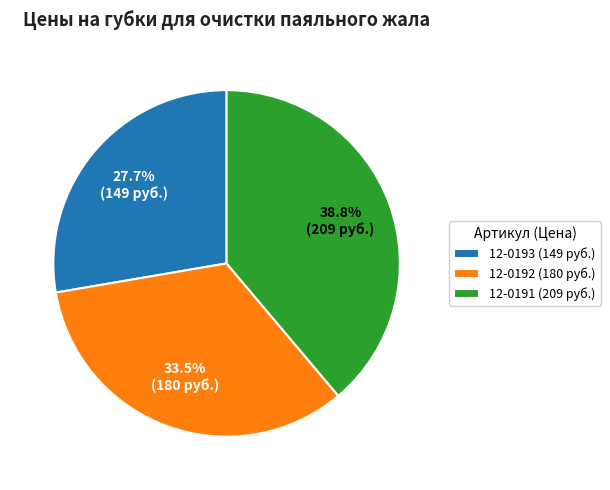

To the nearest percent, what is the difference between the largest and smallest slice percentages?

11%